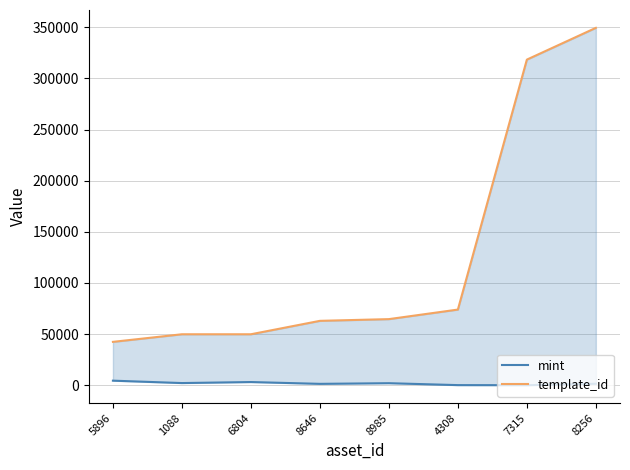

Which has a higher value, 5896 or 8256?

5896